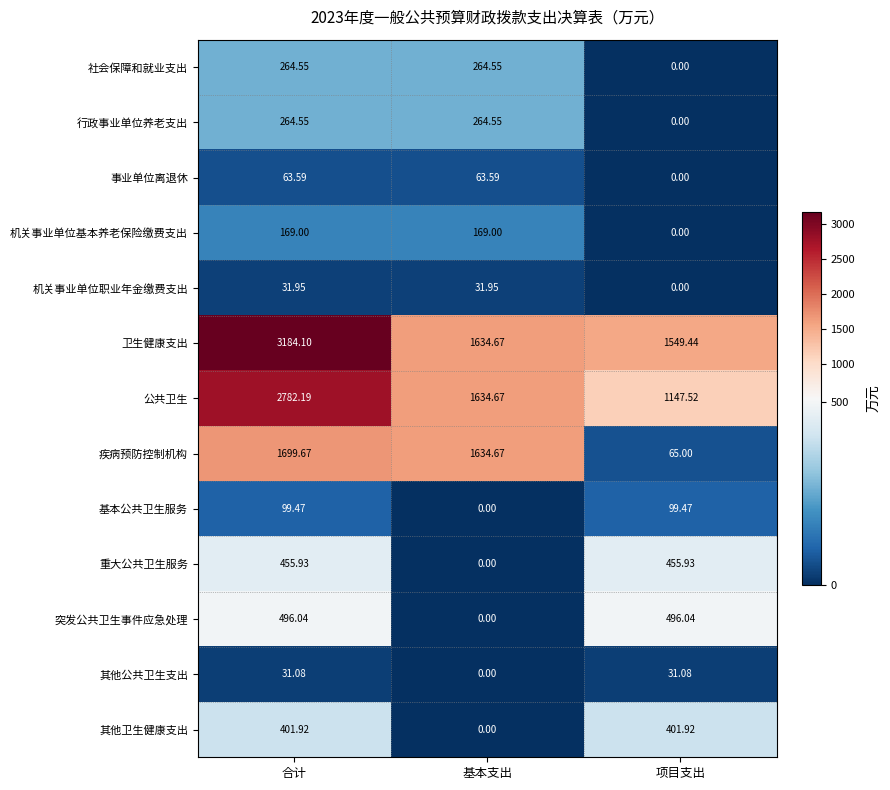

How many categories are shown in the chart?

3